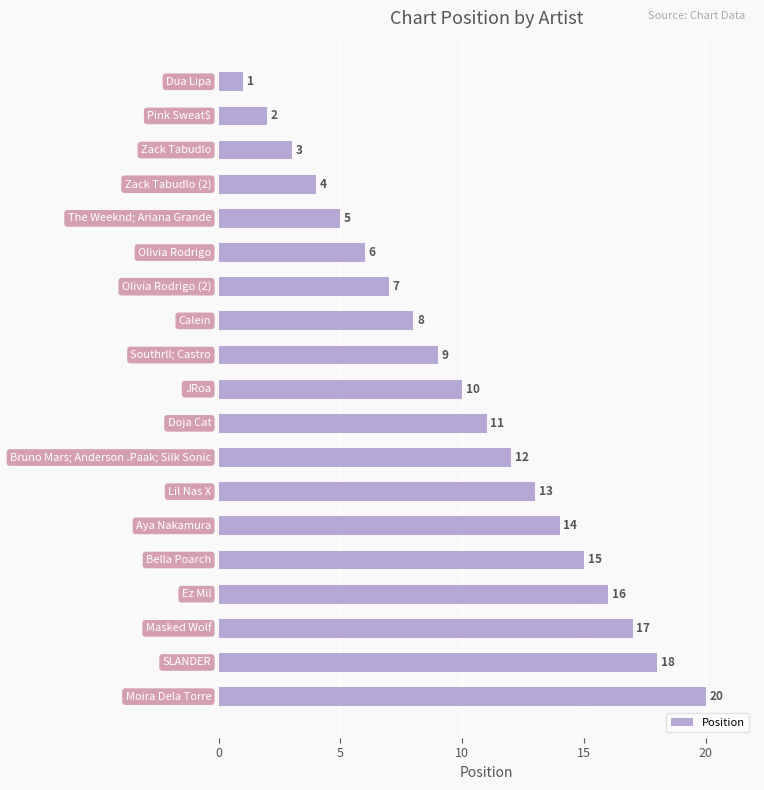

What is the sum of all values?

191